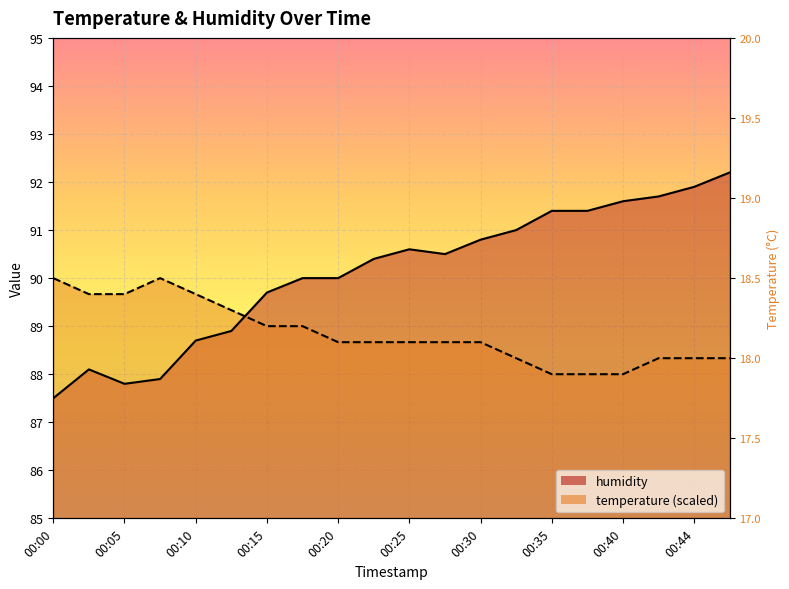

How many lines are shown in the chart?

2